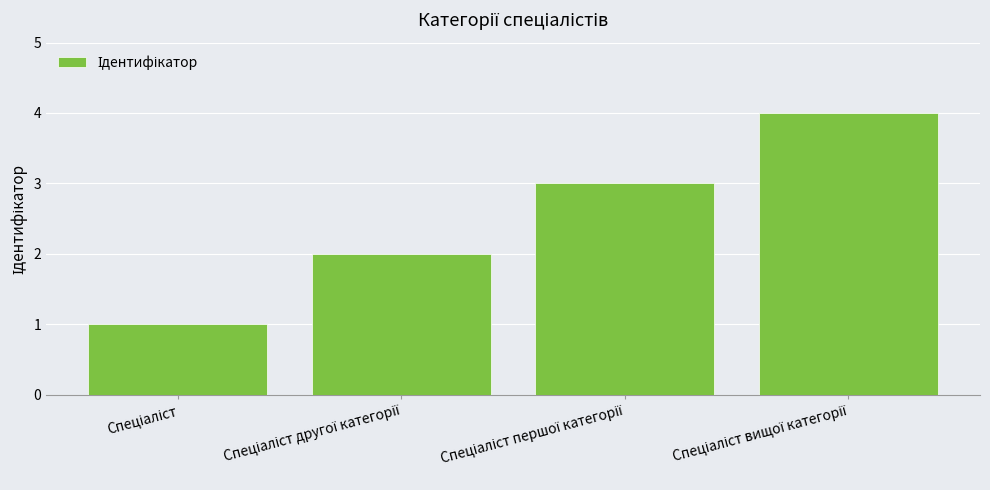

What is the difference between the maximum and minimum values?

3